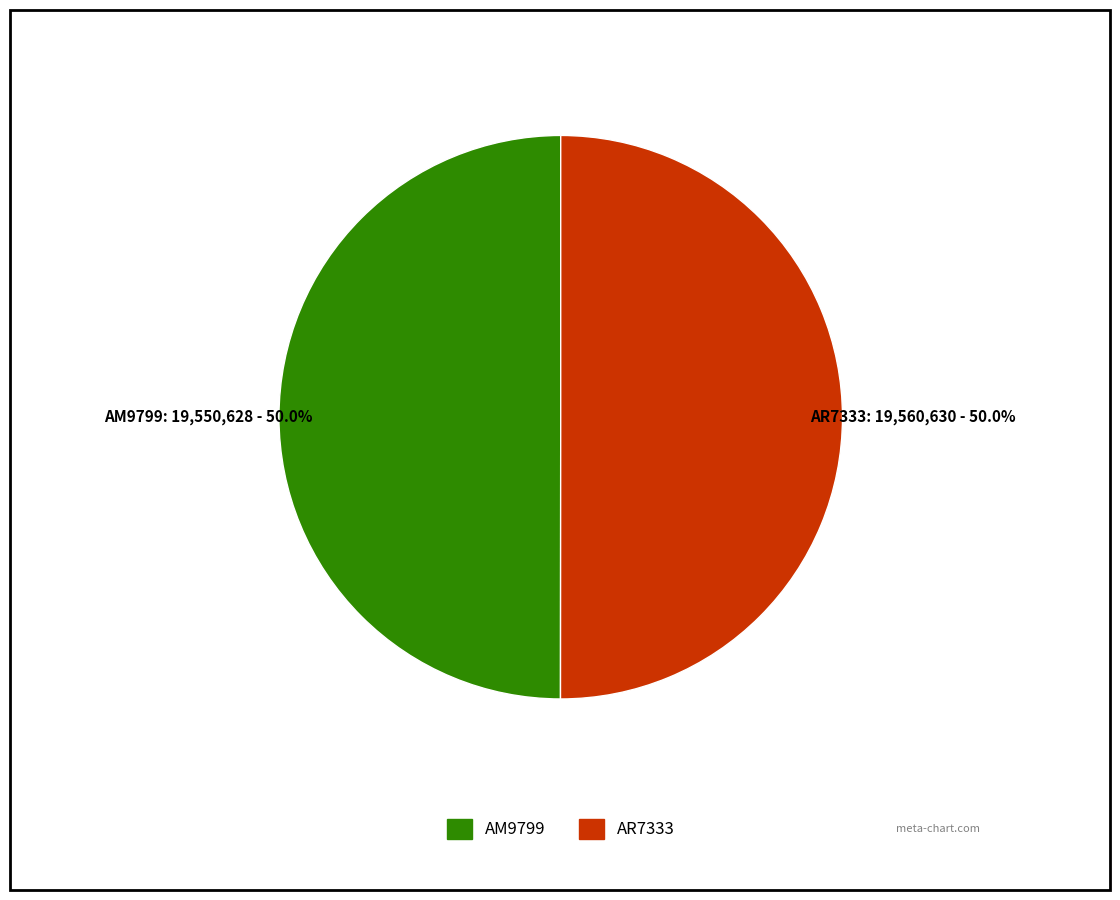

Count the number of slices in the pie.

2